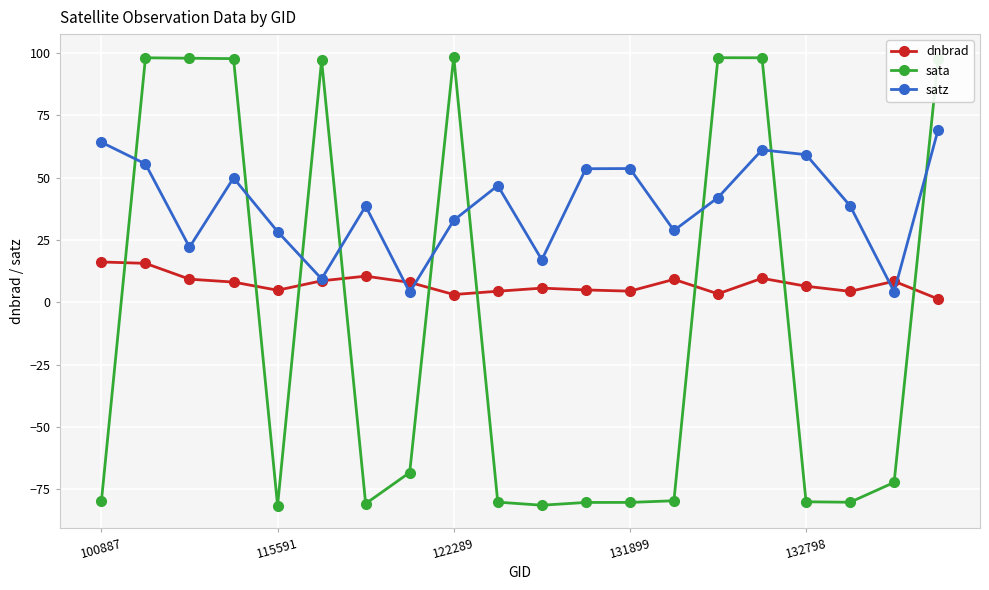

How many intersections are there between sata and satz?

9